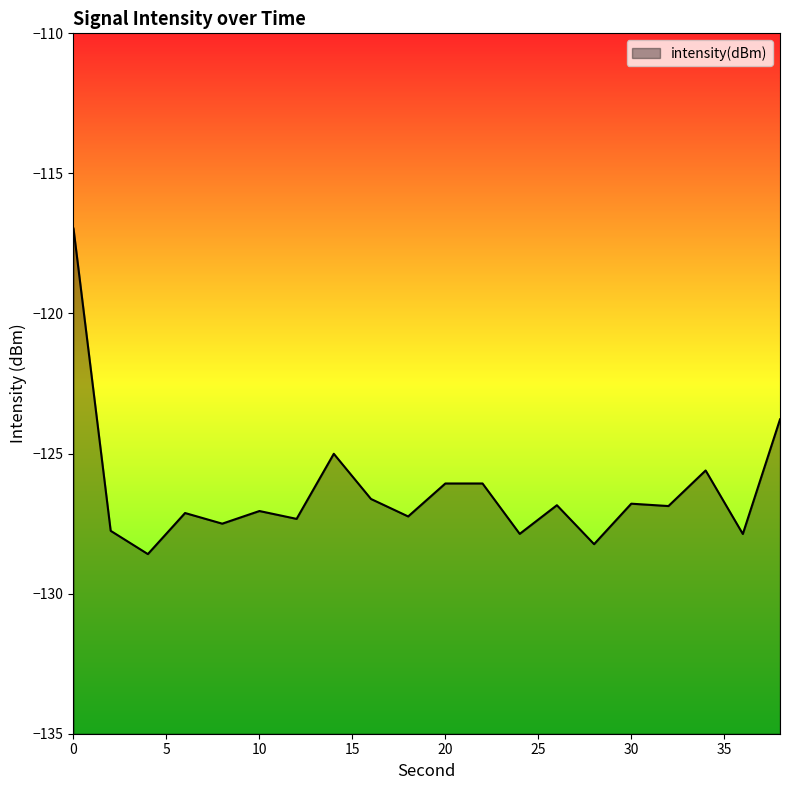

Rank the categories by value from lowest to highest.

4, 28, 36, 24, 2, 8, 12, 18, 6, 10, 32, 26, 30, 16, 20, 22, 34, 14, 38, 0